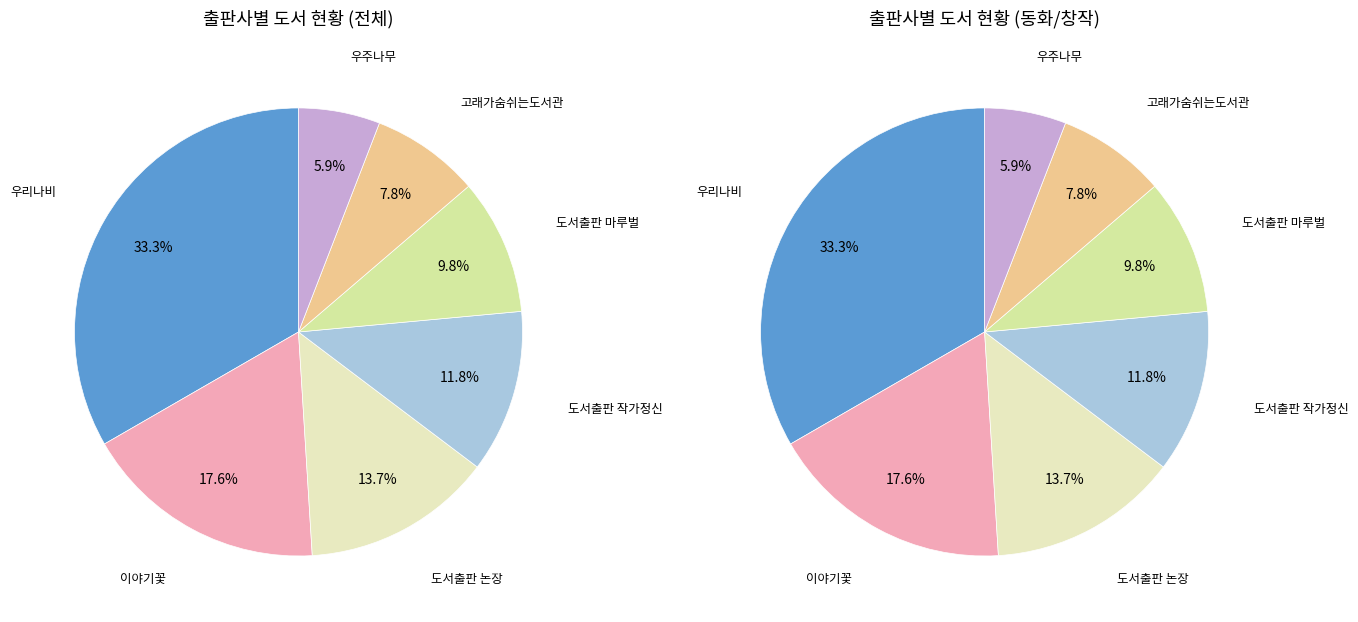

To the nearest percent, what percentage of the pie is 도서출판 작가정신?

12%